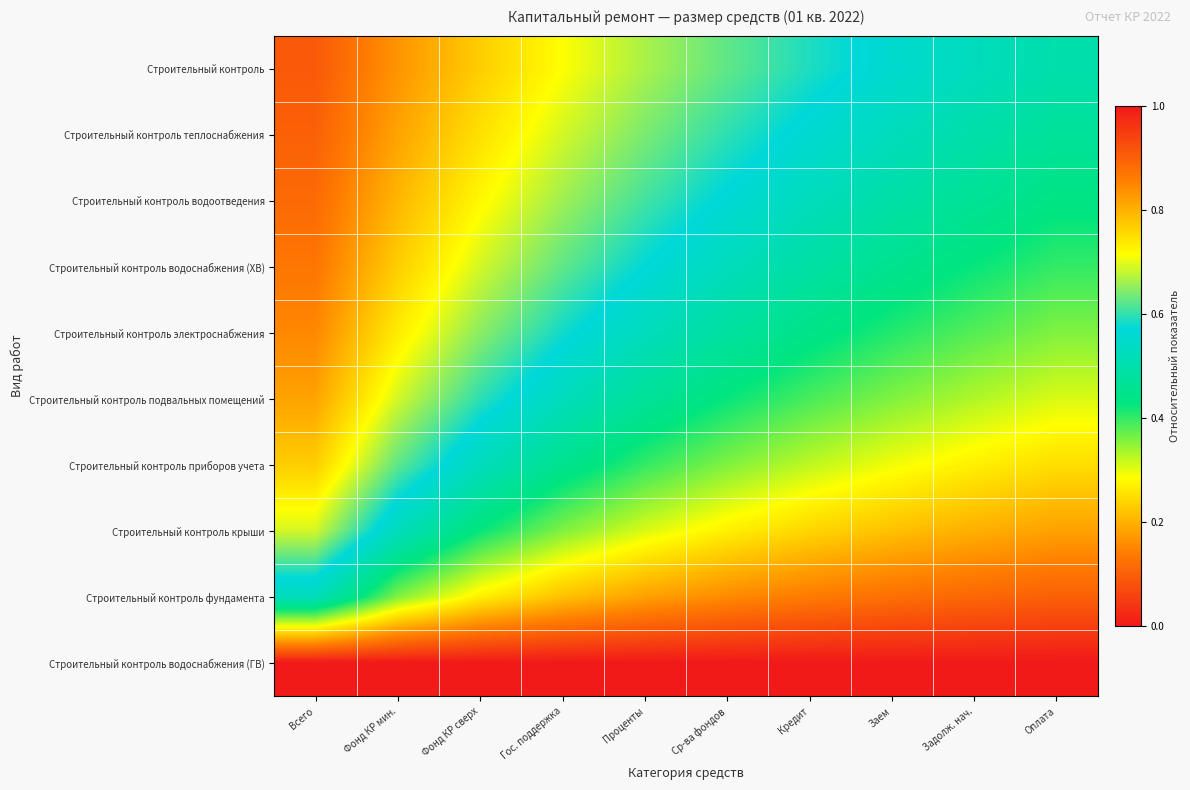

At how many categories does at least one series exceed 0?

10